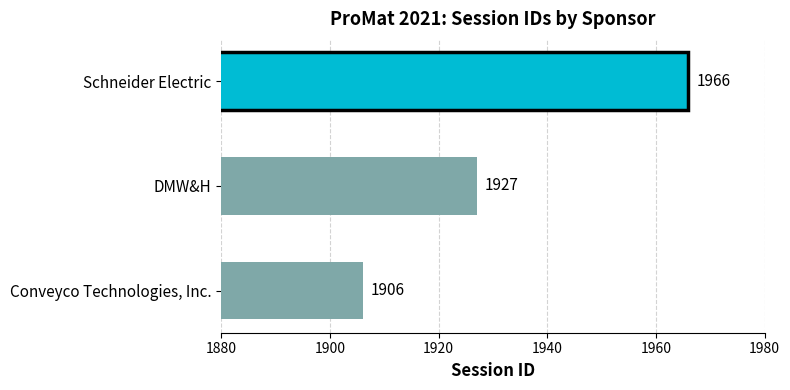

How many bars are there in total?

3